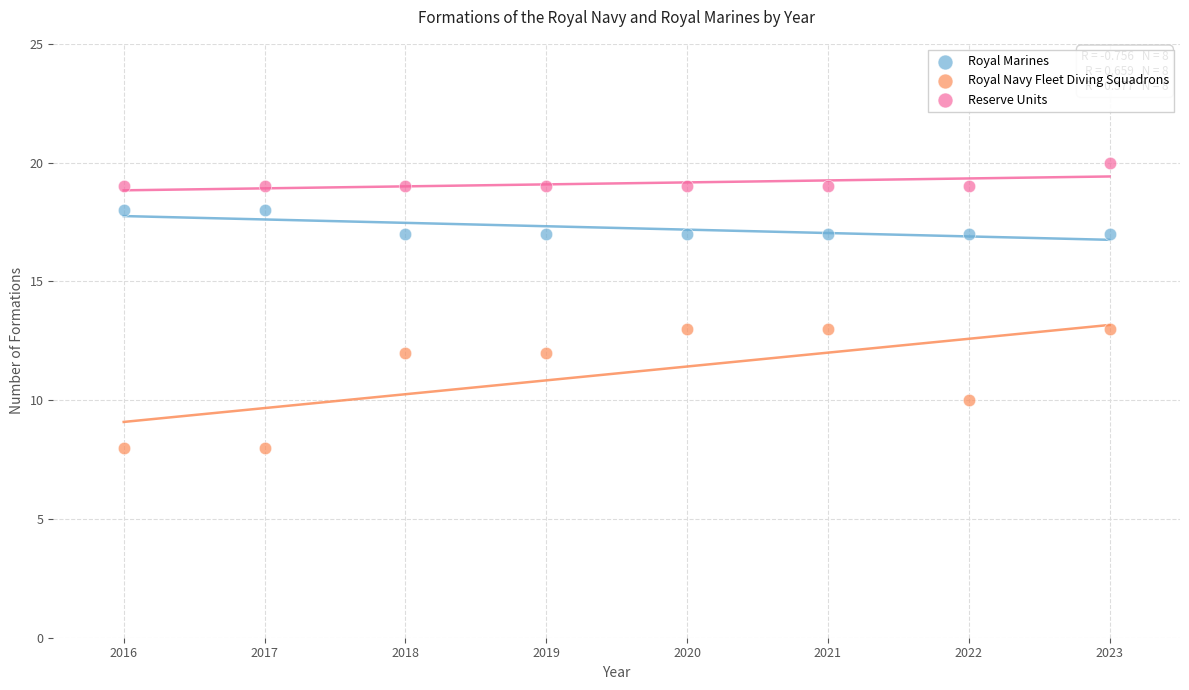

Across all data points, what is the range of X values (max minus min)?

7